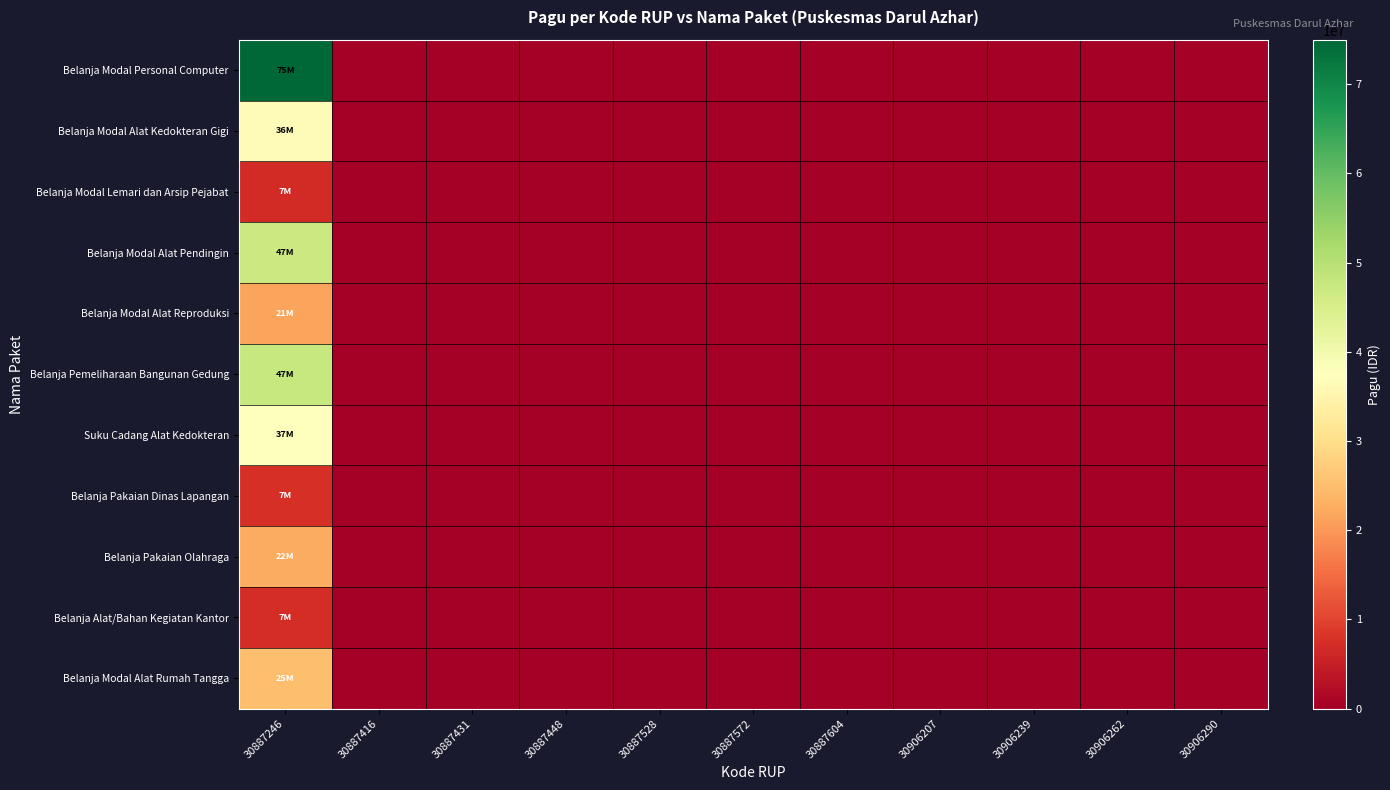

Rank the series by their maximum value, from lowest to highest.

Belanja Modal Lemari dan Arsip Pejabat, Belanja Alat/Bahan Kegiatan Kantor, Belanja Pakaian Dinas Lapangan, Belanja Modal Alat Reproduksi, Belanja Pakaian Olahraga, Belanja Modal Alat Rumah Tangga, Belanja Modal Alat Kedokteran Gigi, Suku Cadang Alat Kedokteran, Belanja Modal Alat Pendingin, Belanja Pemeliharaan Bangunan Gedung, Belanja Modal Personal Computer